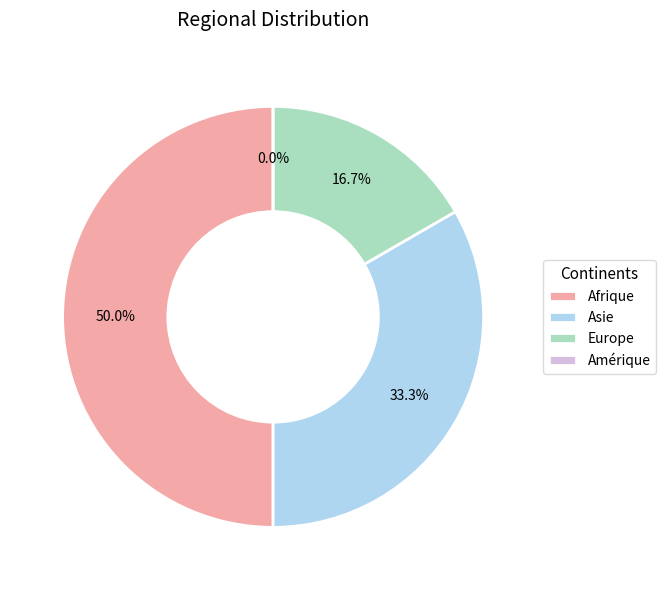

Which slice is the largest?

Afrique